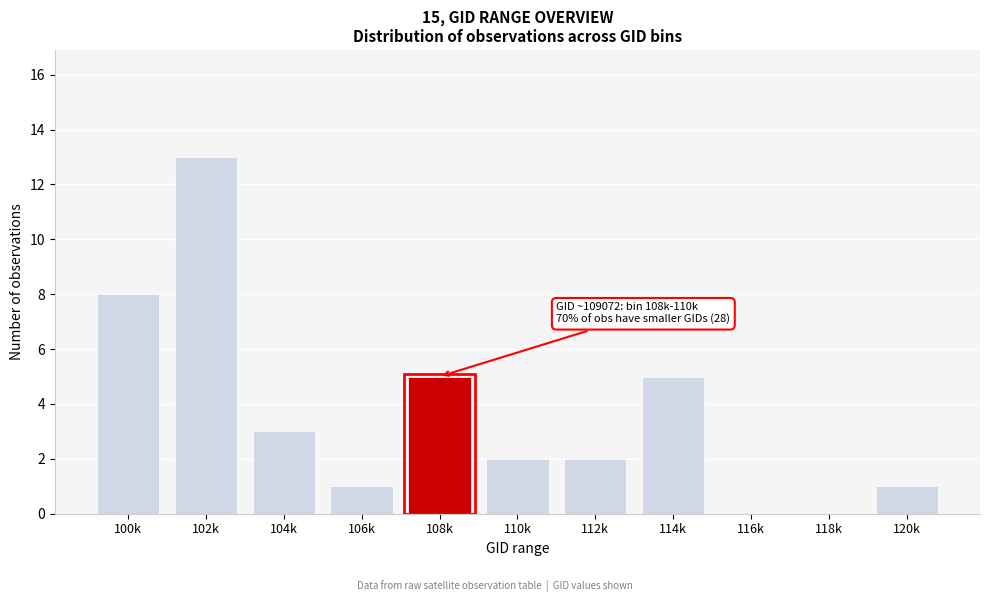

Reading left to right, what are all the values shown in this chart?

100k=8	102k=13	104k=3	106k=1	108k=5	110k=2	112k=2	114k=5	116k=0	118k=0	120k=1